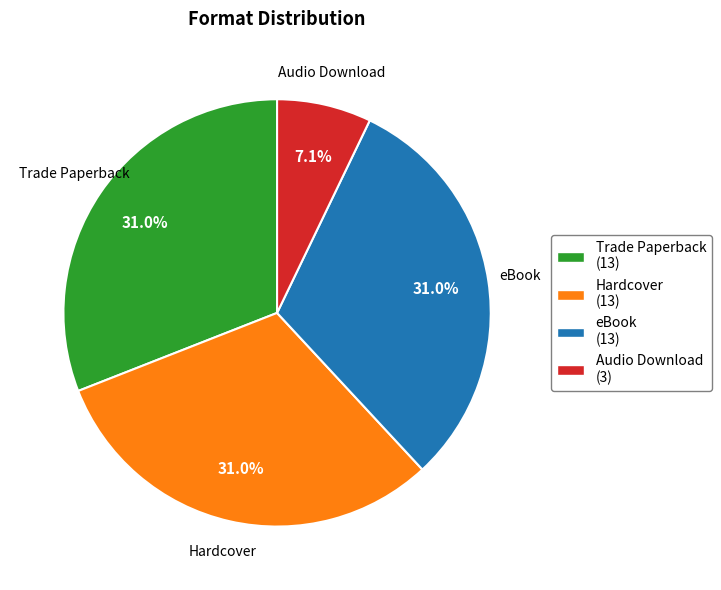

Is there any slice that represents more than half of the pie?

No